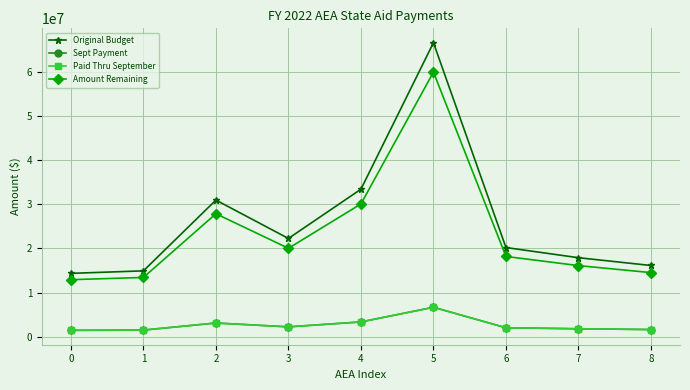

What is the value of the Sept Payment point at the 4th from the left?

2225070